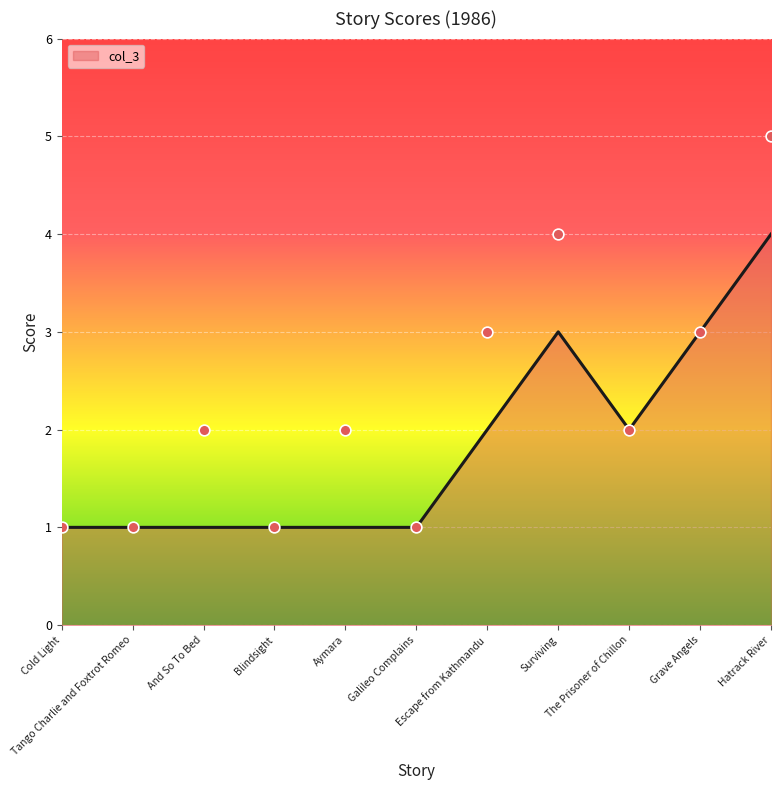

Approximately how many times larger is the value at The Prisoner of Chillon compared to Grave Angels?

0.7